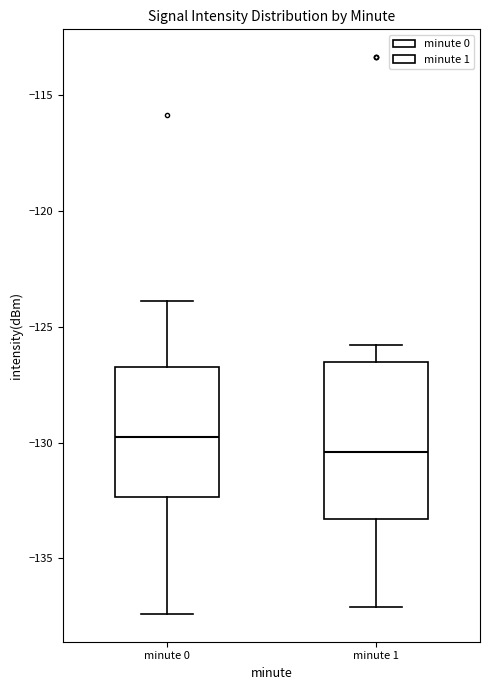

Which box is the tallest, from its lower edge to its upper edge?

minute 1